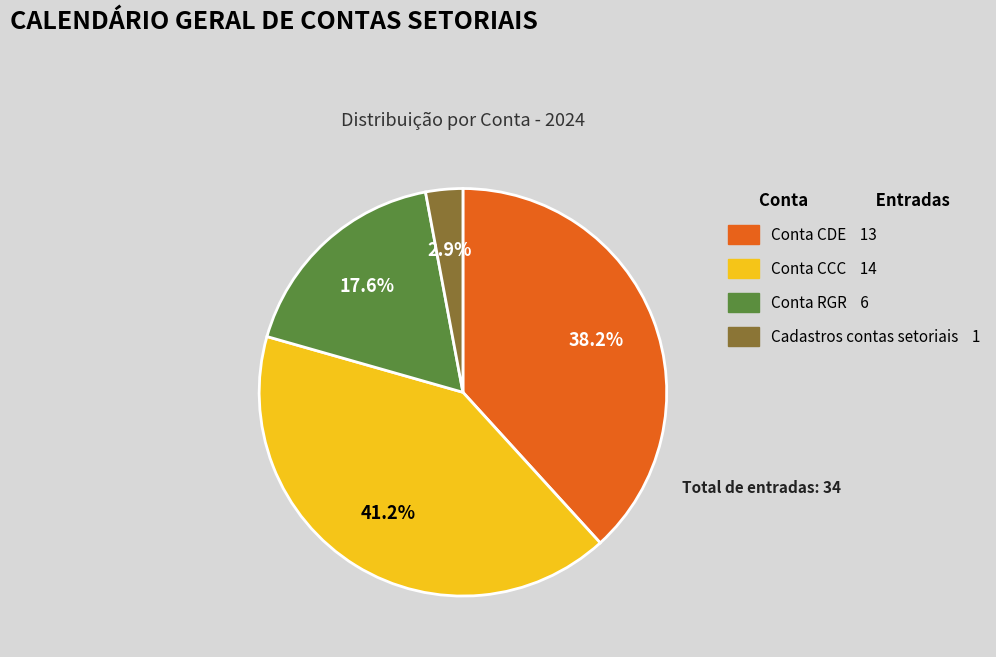

Between Cadastros contas setoriais 1 and Conta RGR 6, which is larger?

Conta RGR 6